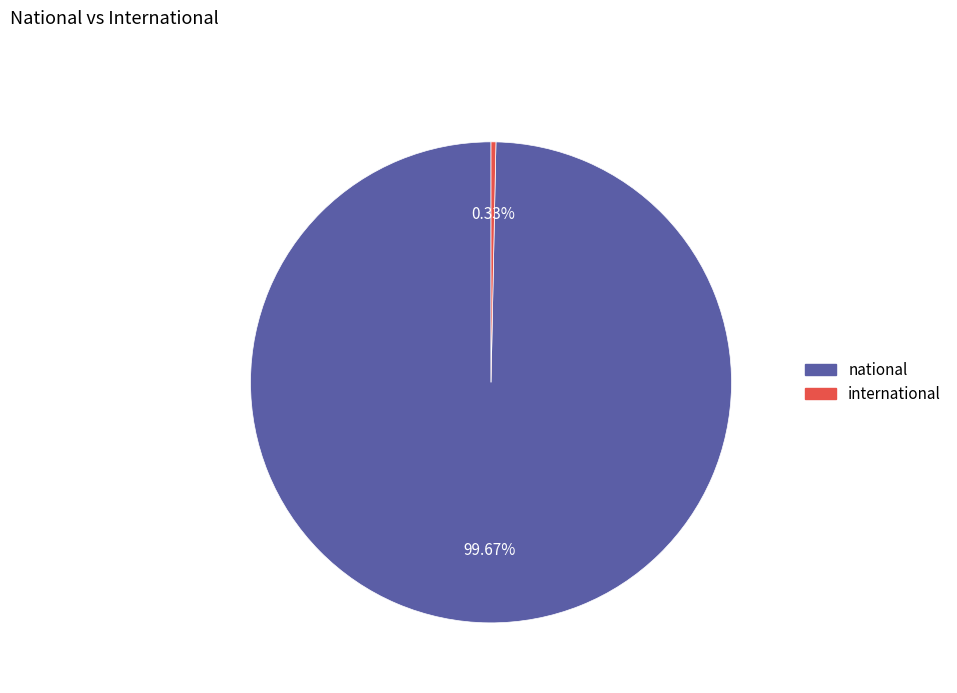

Rank the categories by value from highest to lowest.

national, international